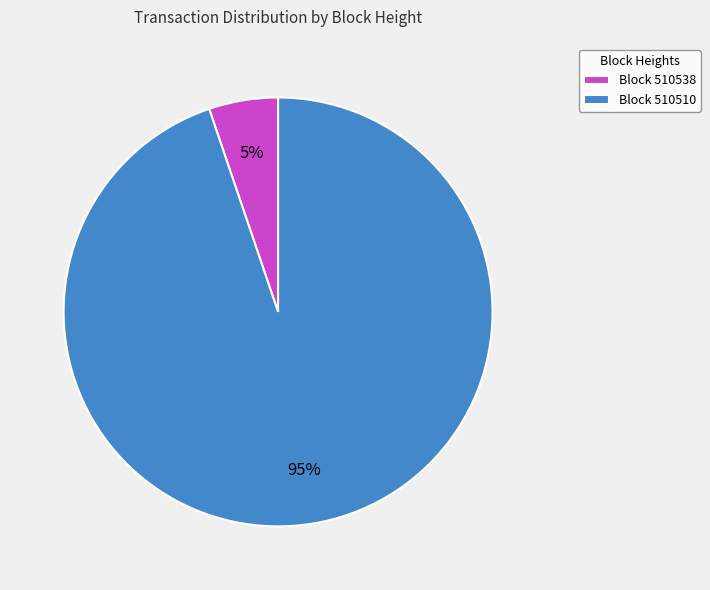

How many segments does this pie chart have?

2